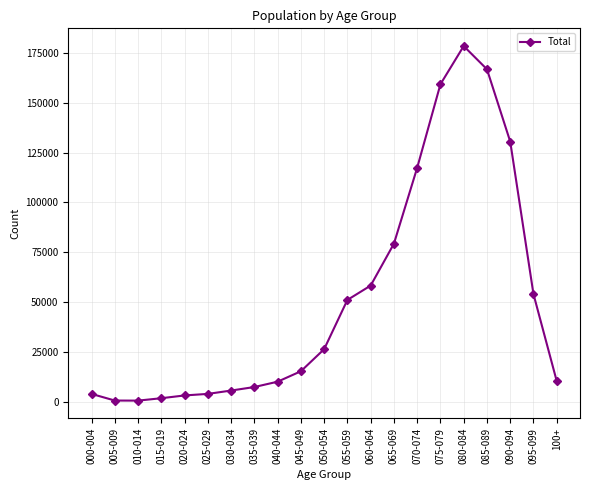

Is it true that the value at 090-094 is 130488?

True